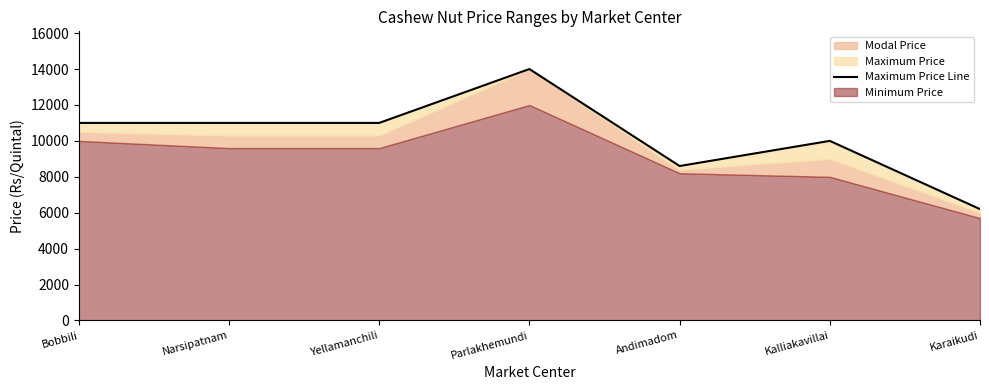

List the labels in order of value, largest first.

Parlakhemundi, Bobbili, Narsipatnam, Yellamanchili, Kalliakavillai, Andimadom, Karaikudi